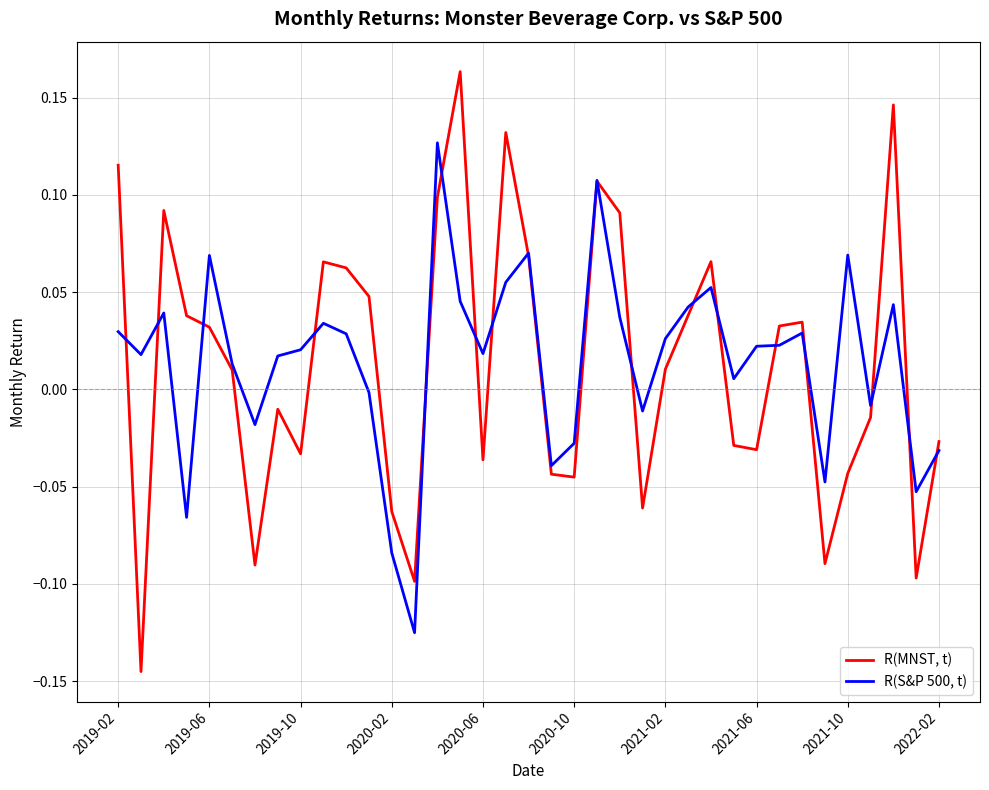

How many lines are shown in the chart?

2